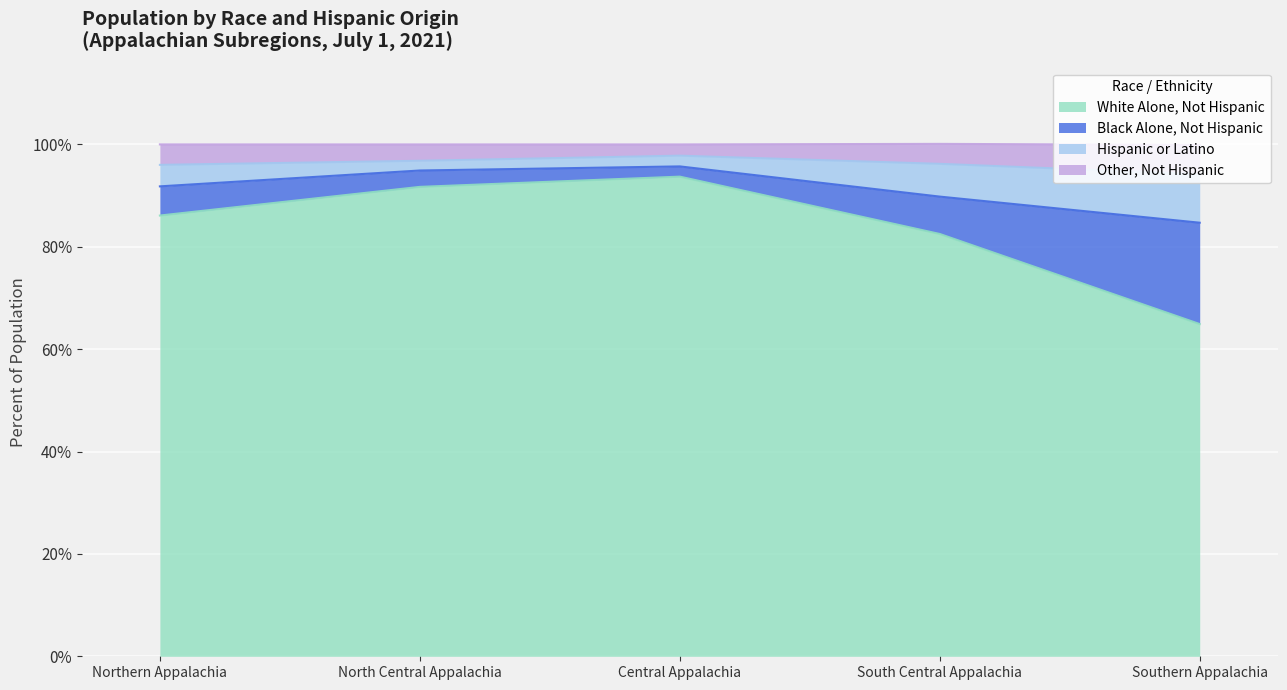

Which series has the largest range (max minus min)?

White Alone, Not Hispanic